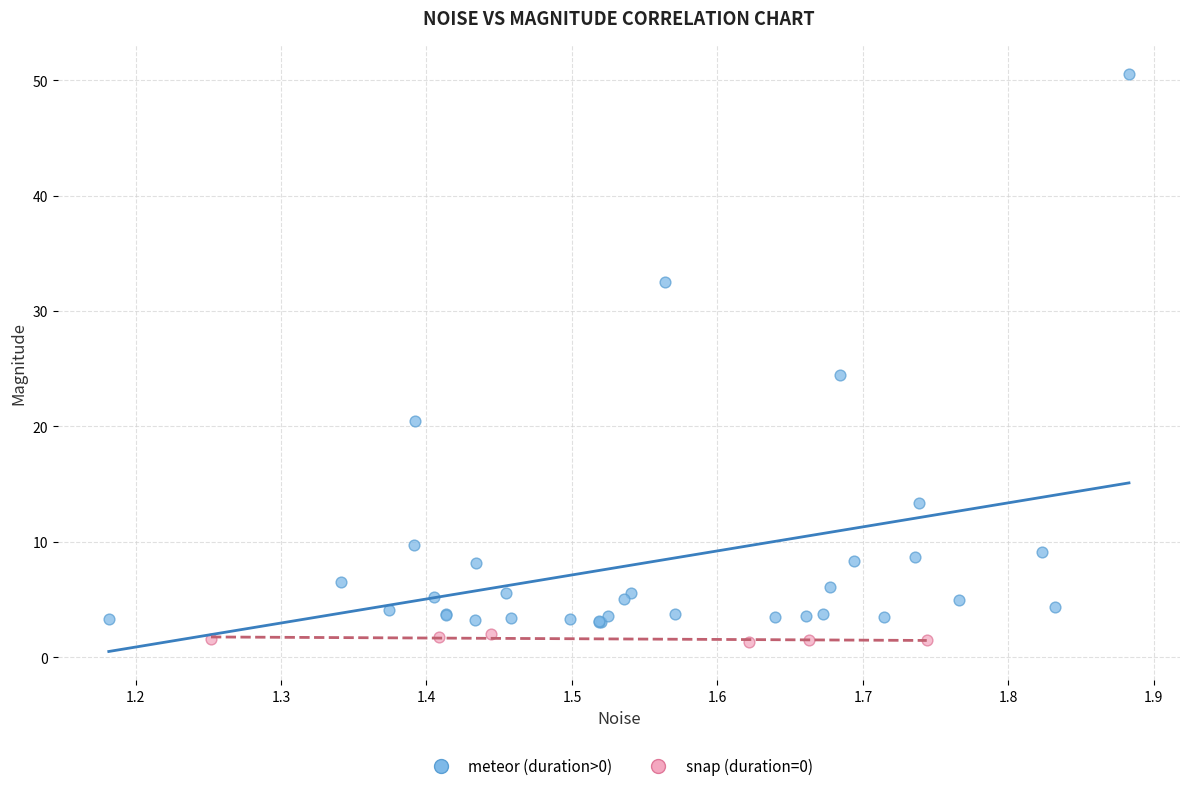

What are all the series names shown in the legend?

meteor (duration>0), snap (duration=0)